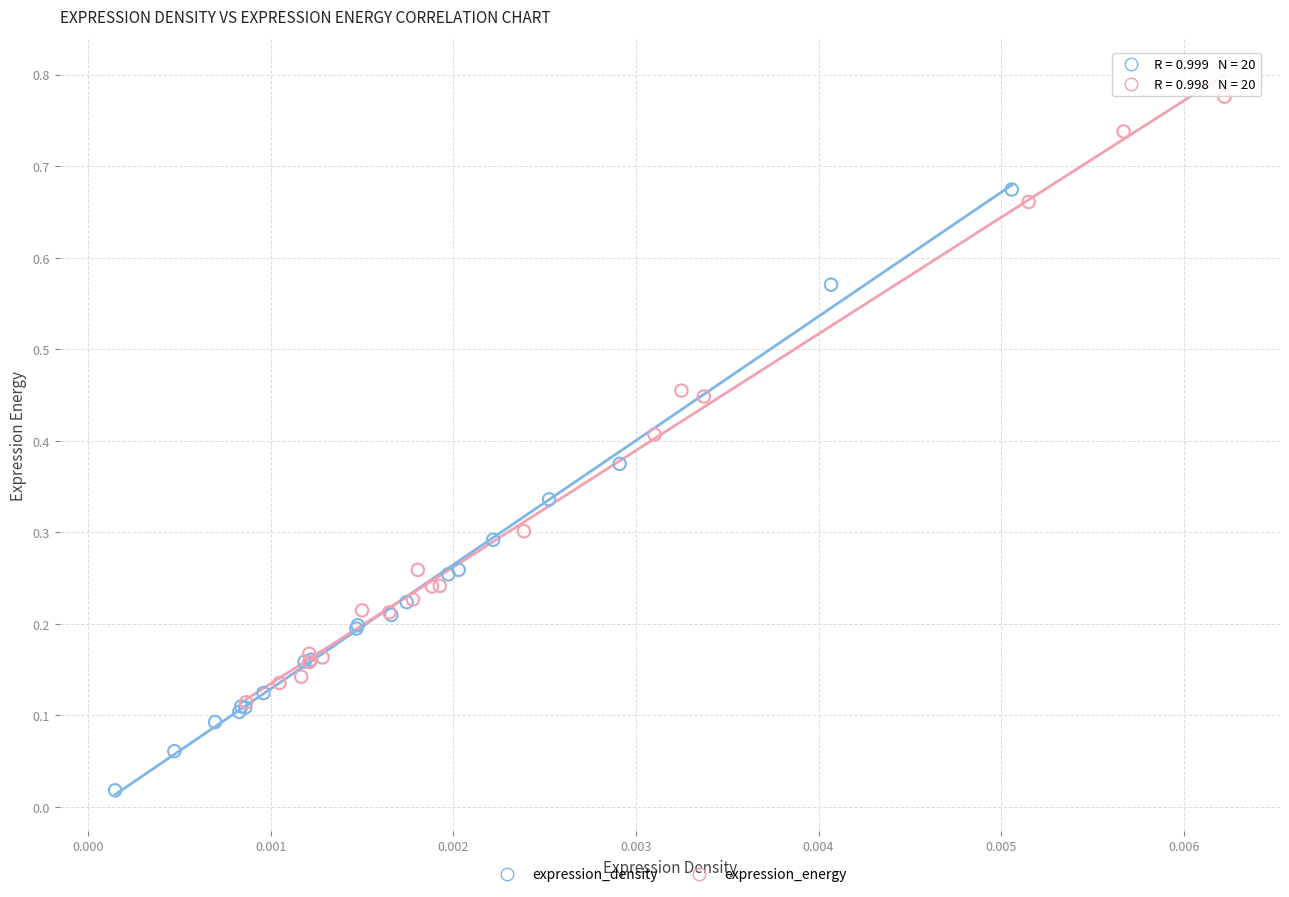

Which series contains the lowest Y value?

expression_density